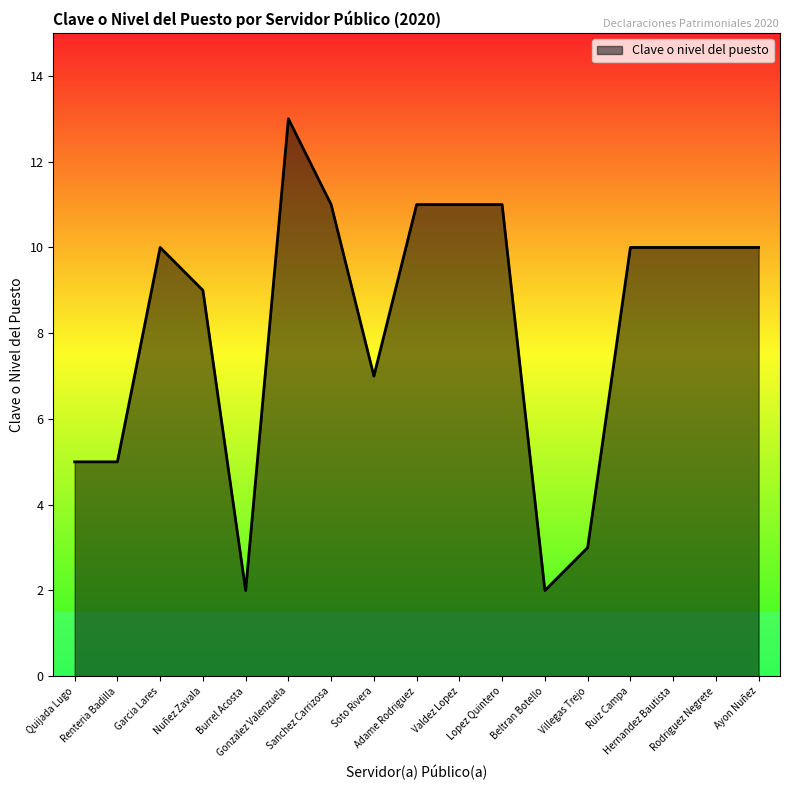

Where is the data nearest to the value 7?

Soto Rivera